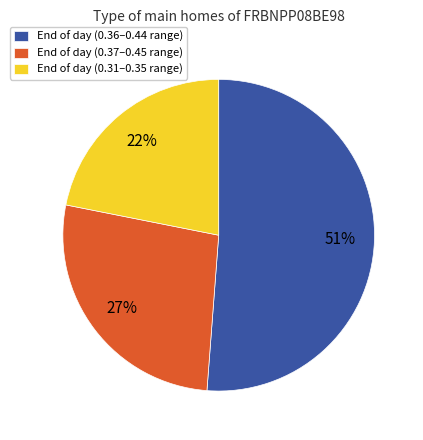

Rank the categories by value from highest to lowest.

End of day (0.36–0.44 range), End of day (0.37–0.45 range), End of day (0.31–0.35 range)